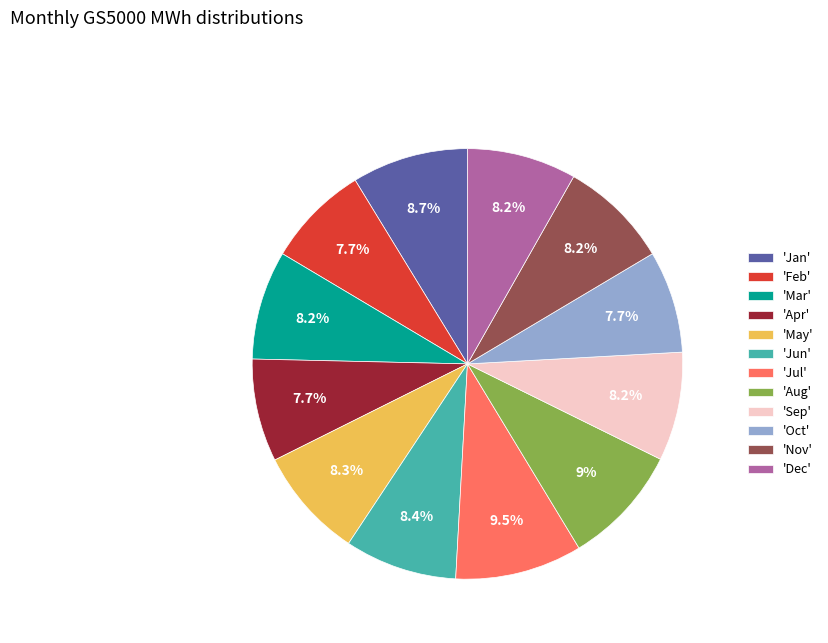

Which has a higher value, 'Feb' or 'Nov'?

'Nov'